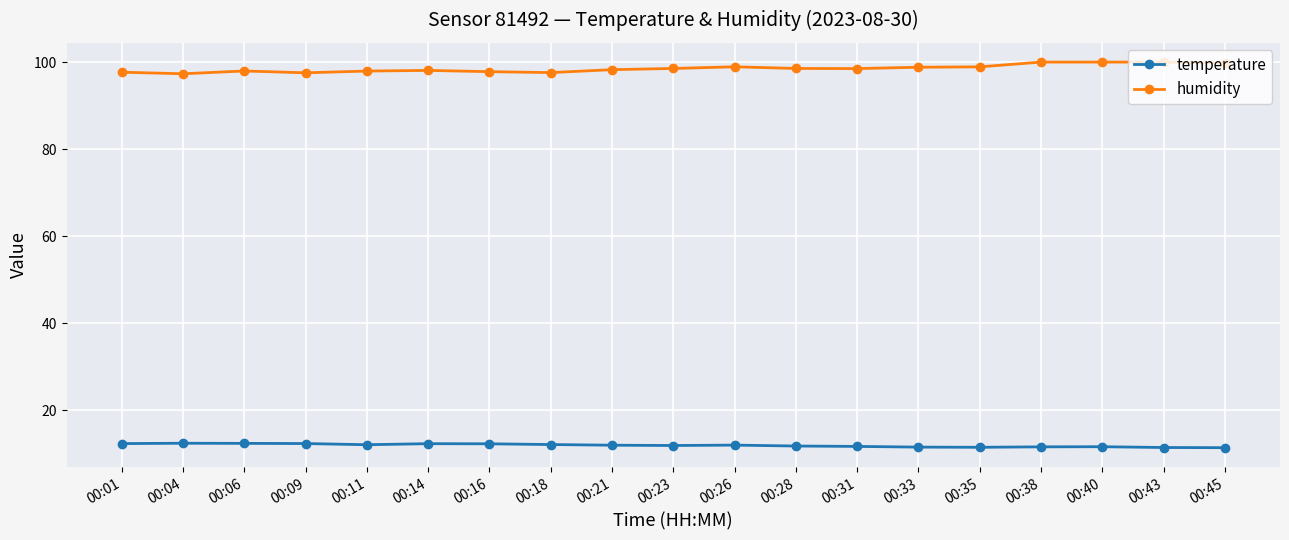

What is the greatest value displayed?

100.0